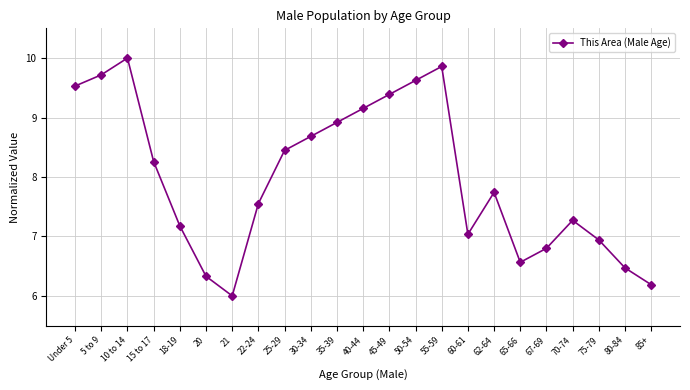

What is the difference between the values at 45-49 and 25-29?

0.9